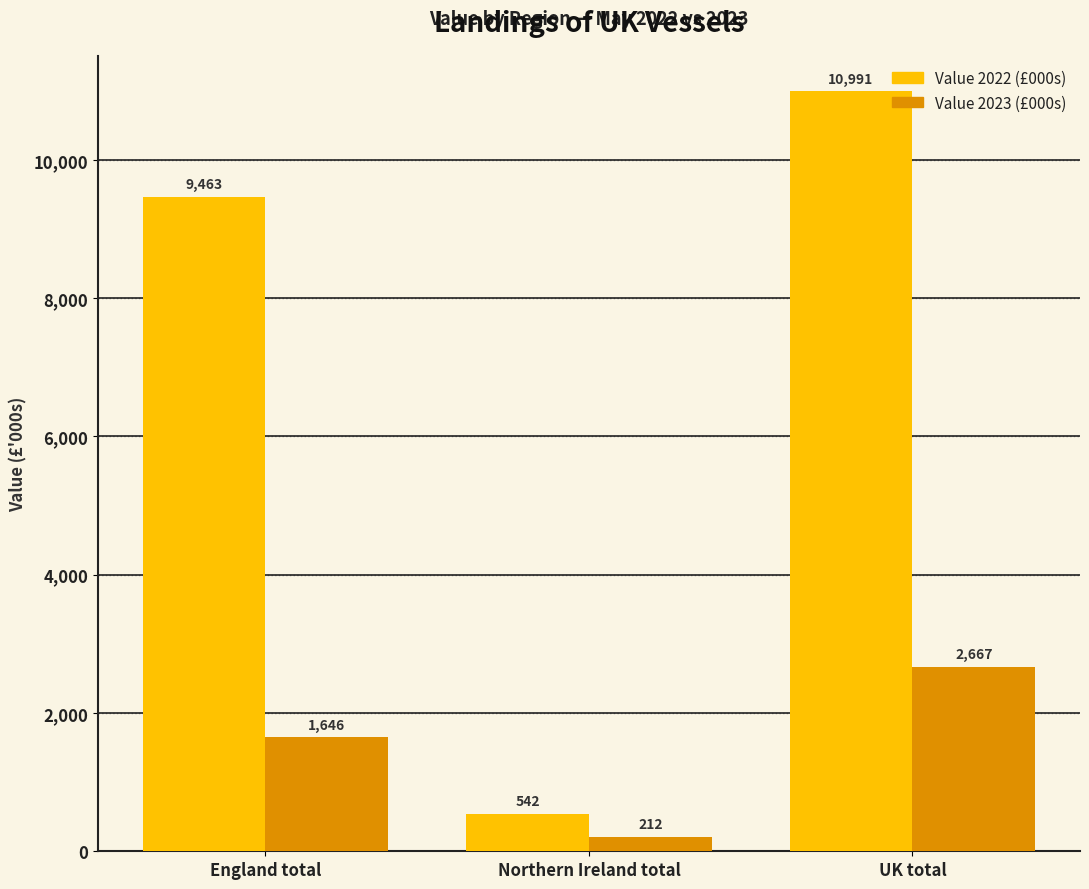

At which label is Value 2022 (£000s) closest to 5766?

England total